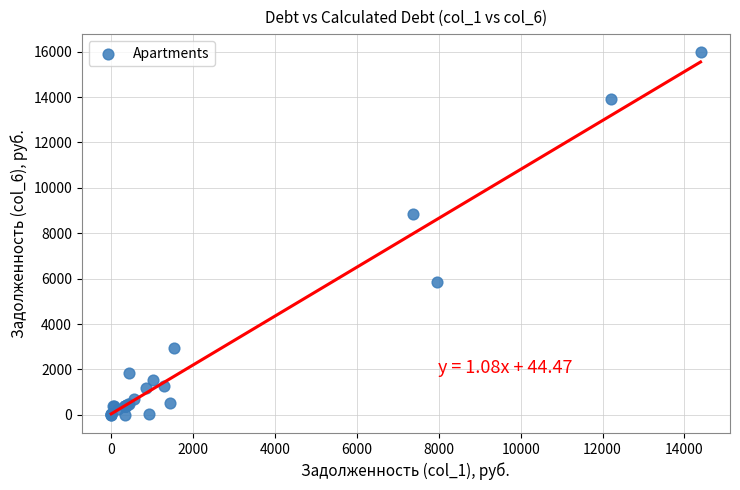

What Y value in the scatter plot is closest to 7986?

8863.9